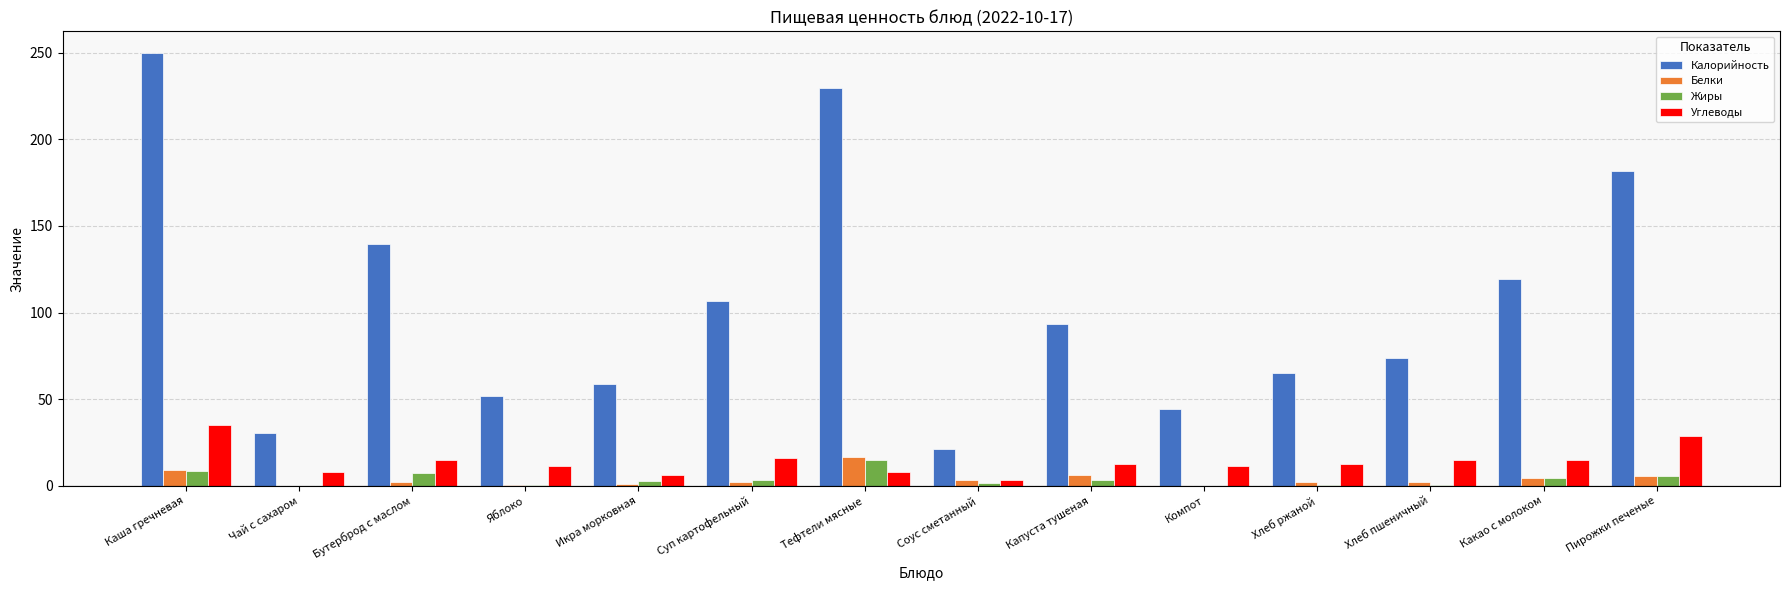

What is the greatest value displayed?

249.8